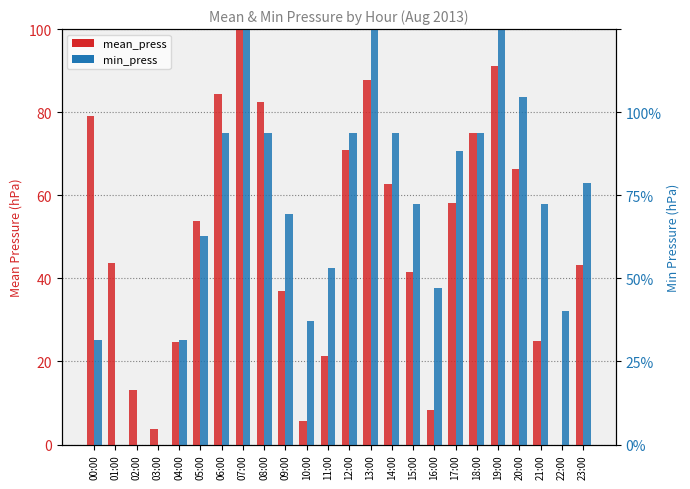

How many groups of bars are there?

24